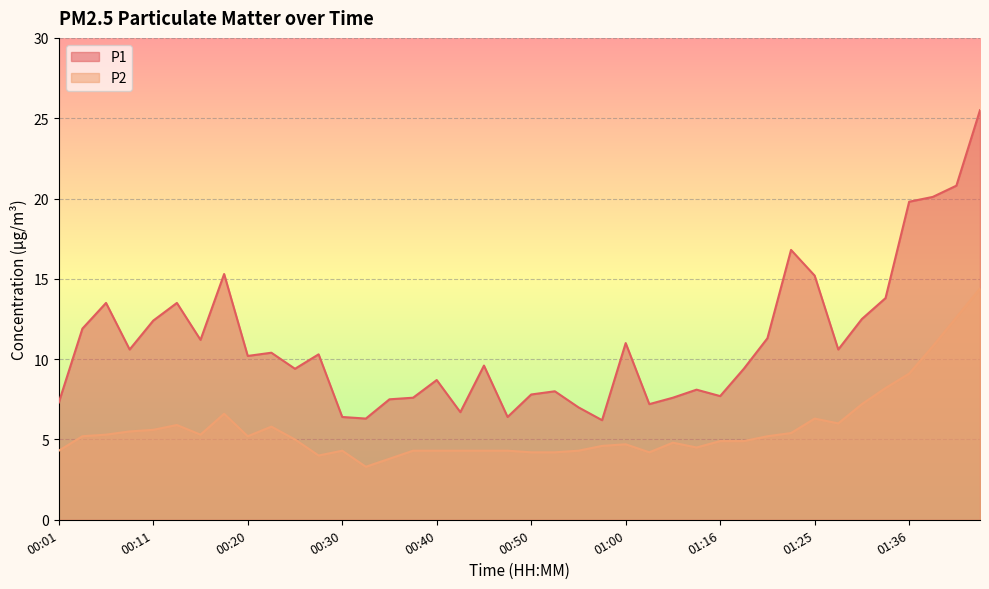

How many data points does each series have?

40